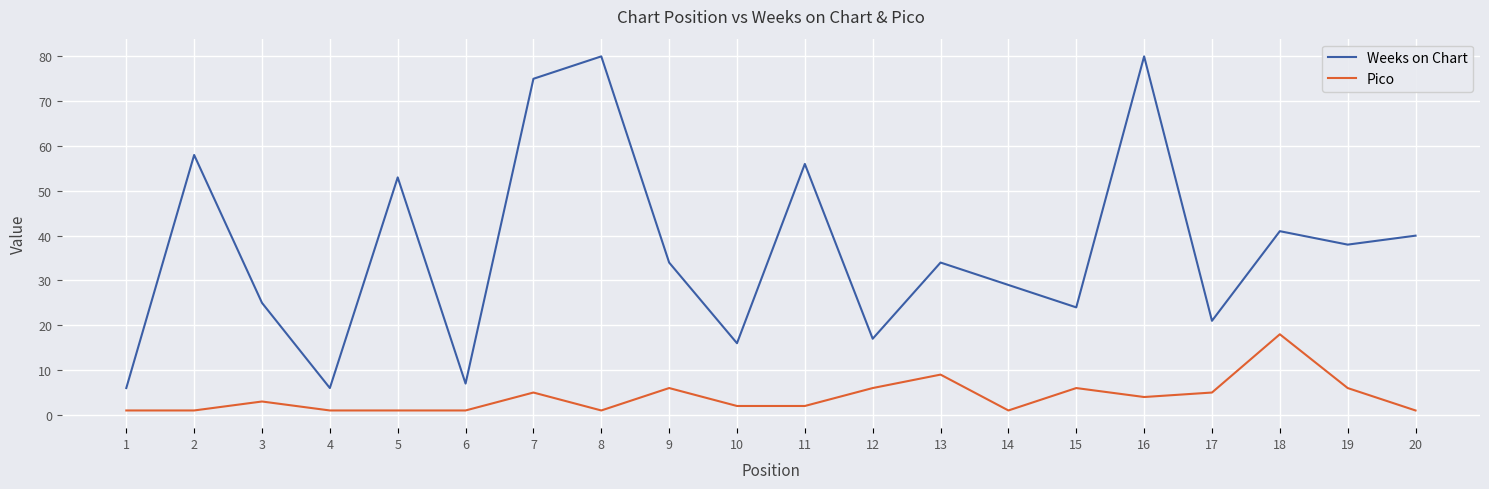

What is the greatest value displayed?

80